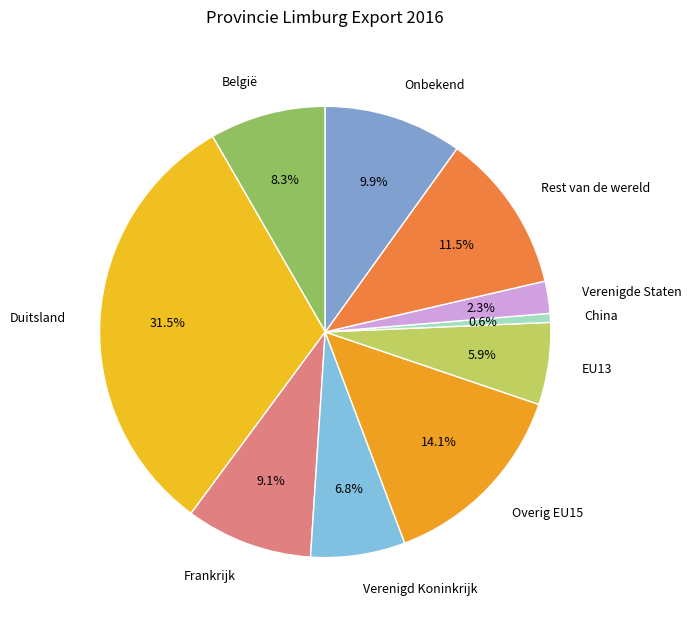

Which category has the biggest portion of the pie?

Duitsland